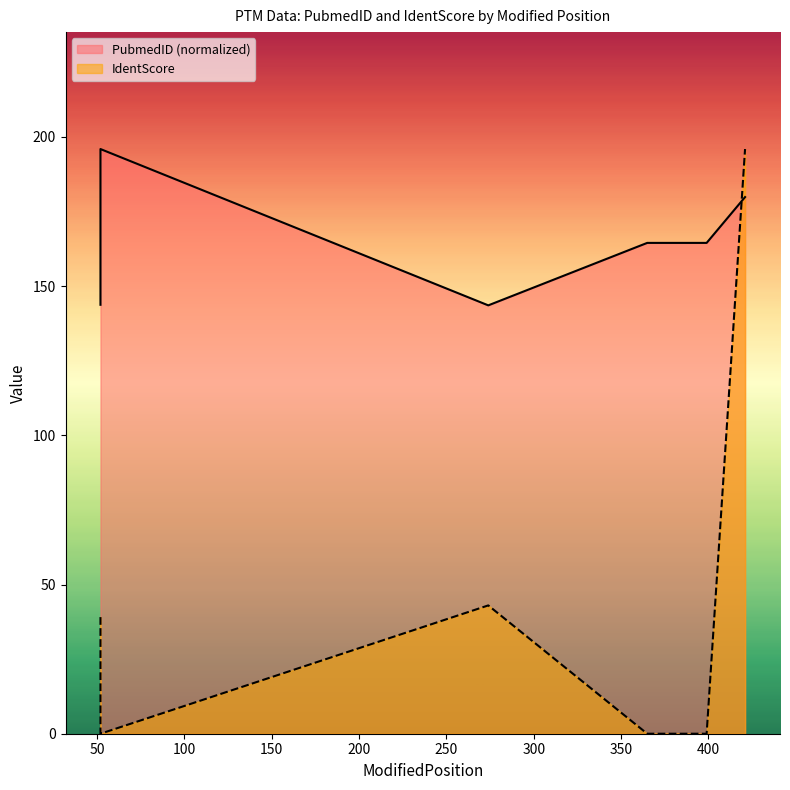

At which label does IdentScore reach its minimum?

52